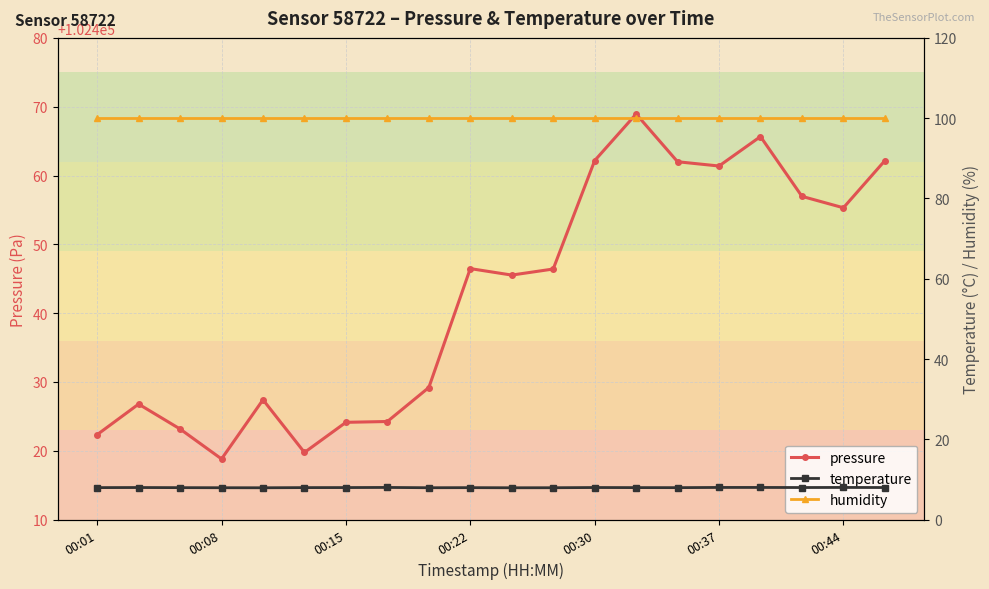

True or false: humidity has a value of 163.0 at 13.

False